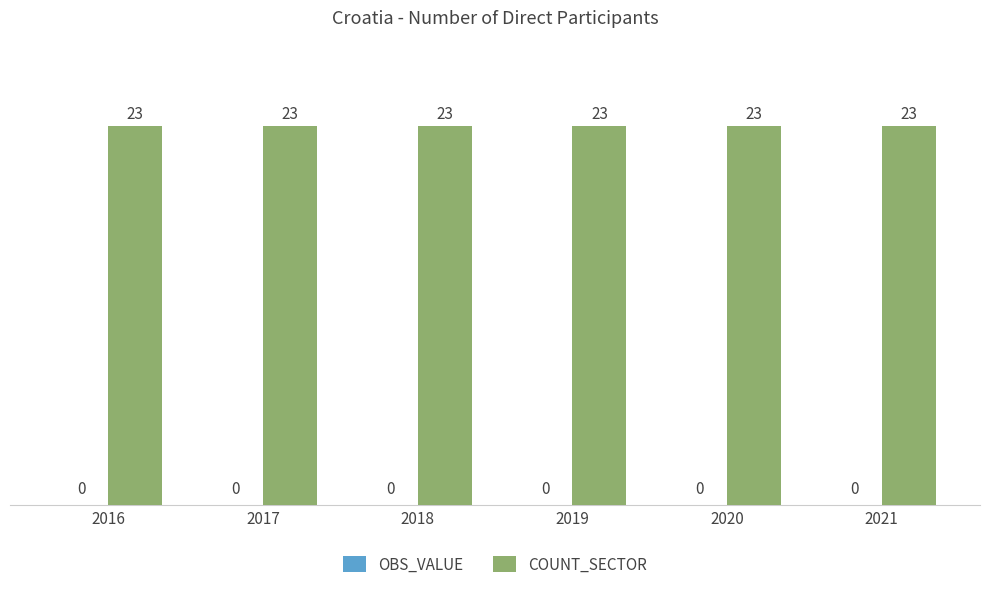

Which series changed the most between 2020 and 2021?

OBS_VALUE